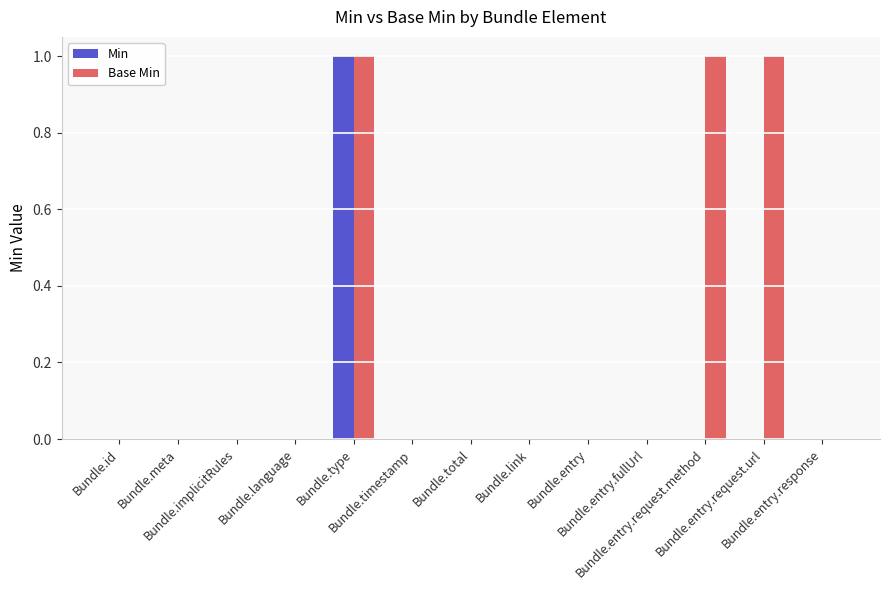

How many series are shown in this chart?

2